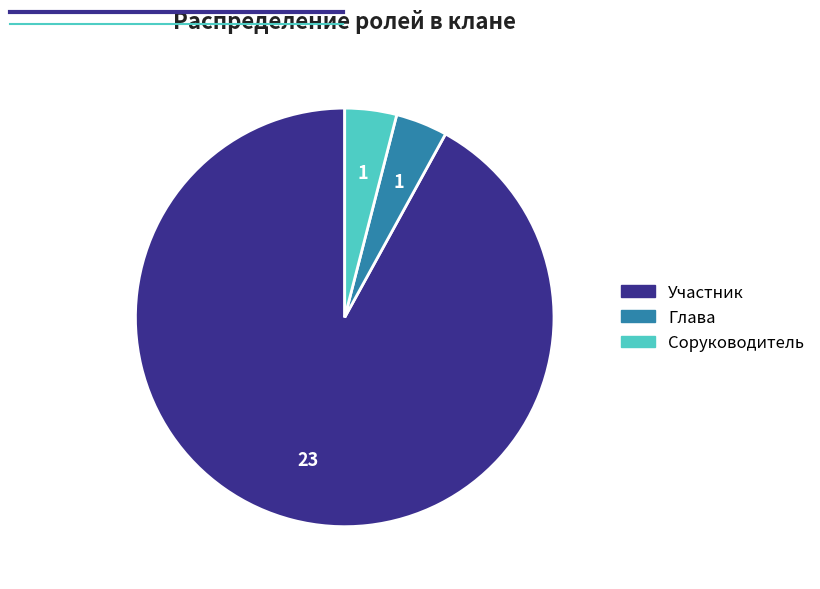

True or false: Соруководитель accounts for 4% of the total.

True